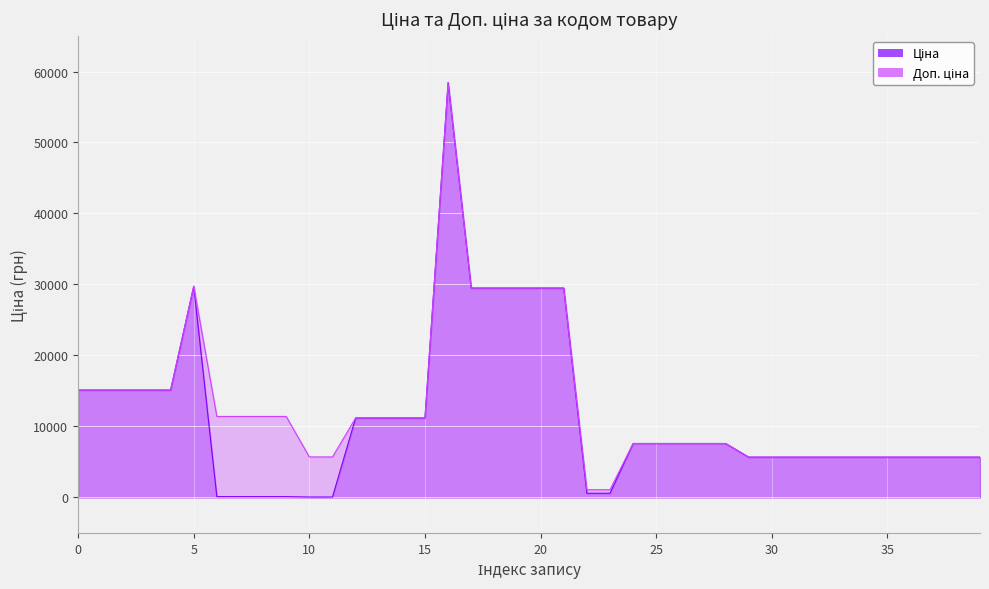

What is the value of the Ціна point at the 34th from the left?

5673.8